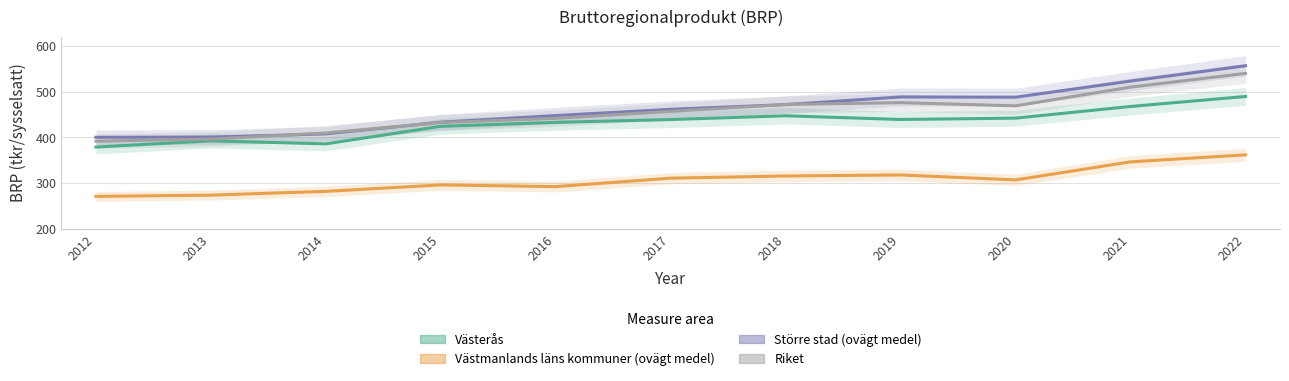

Which series has the widest spread of values?

Större stad (ovägt medel)